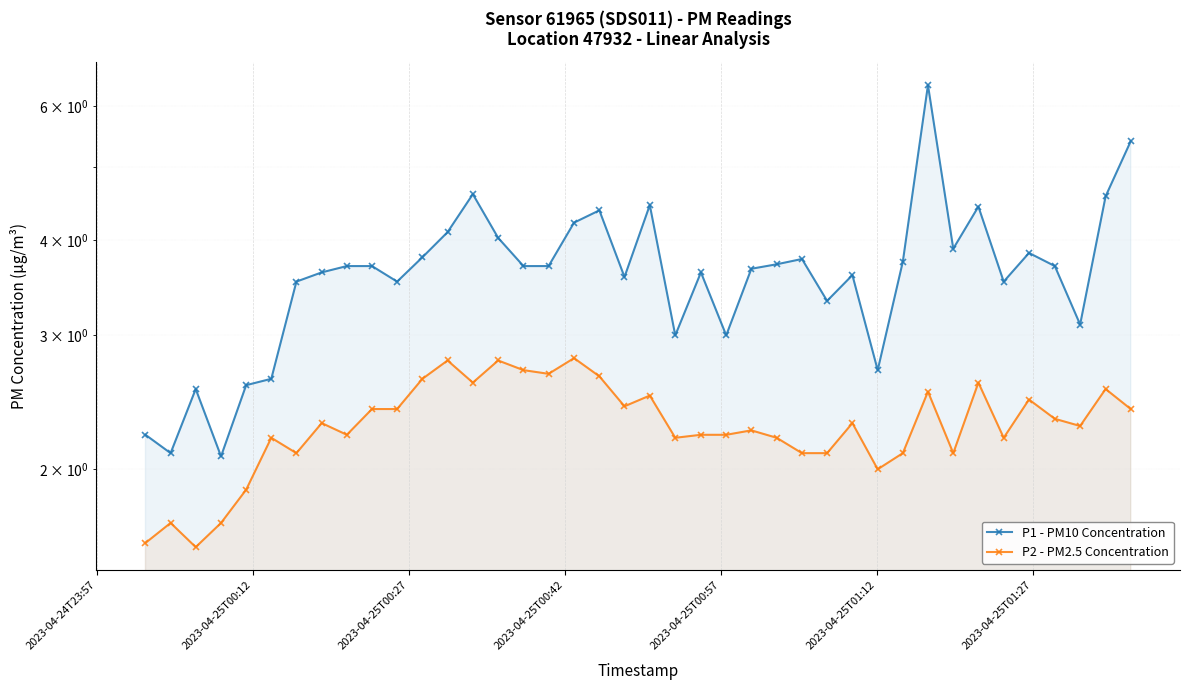

True or false: P1 - PM10 Concentration and P2 - PM2.5 Concentration intersect in this chart.

False